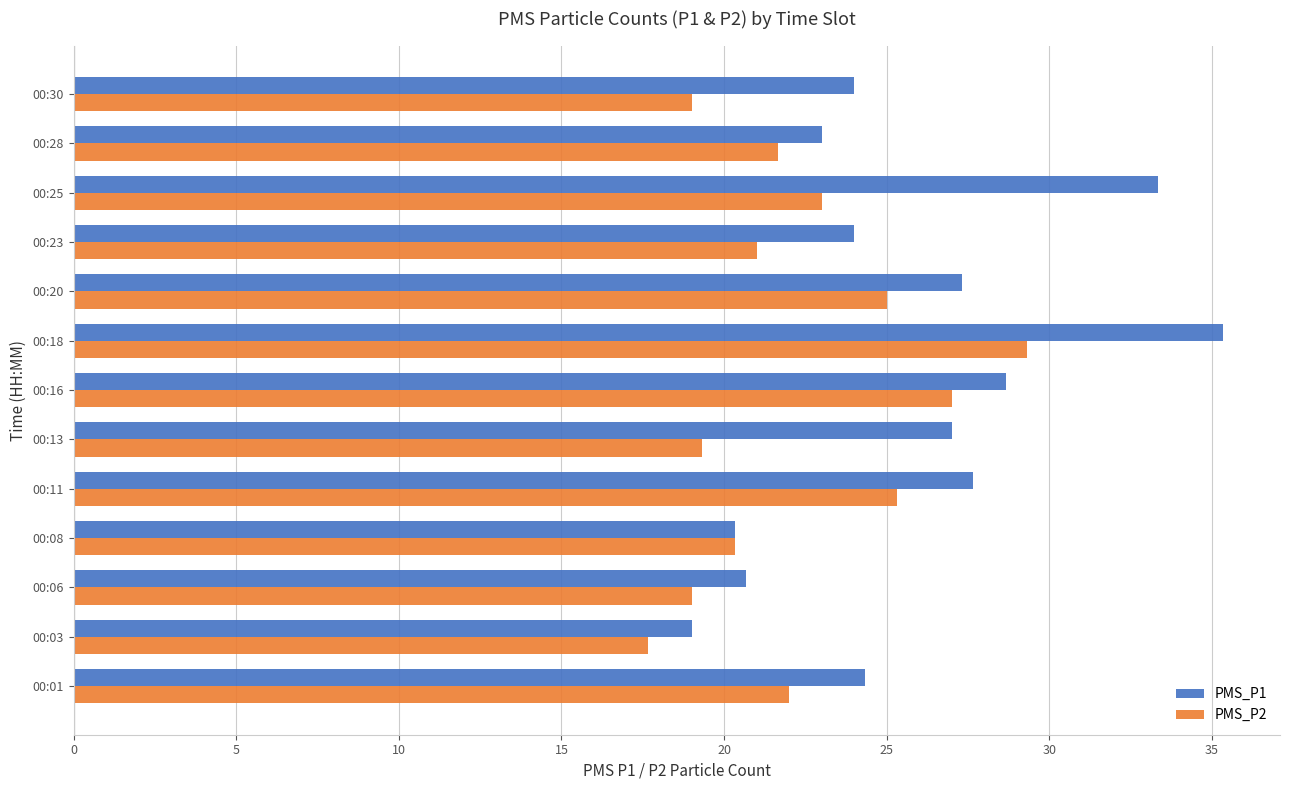

Which category has the highest value across all series?

00:18